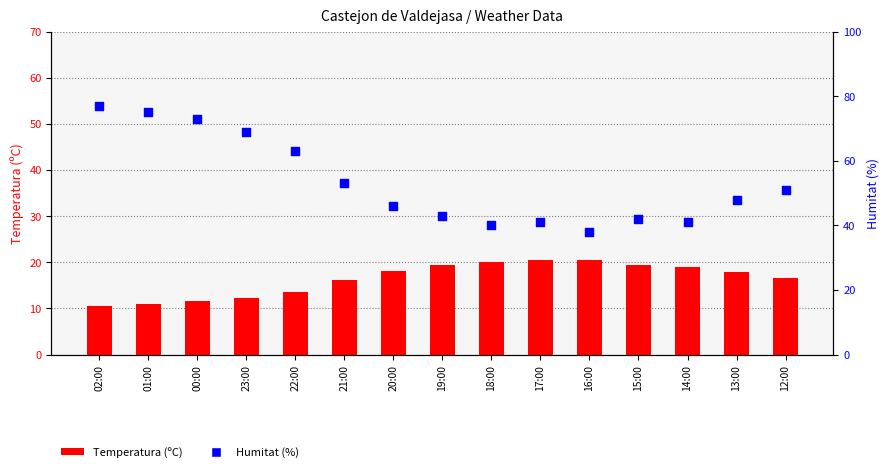

Which series has the largest Y range (max minus min)?

Humitat (%)